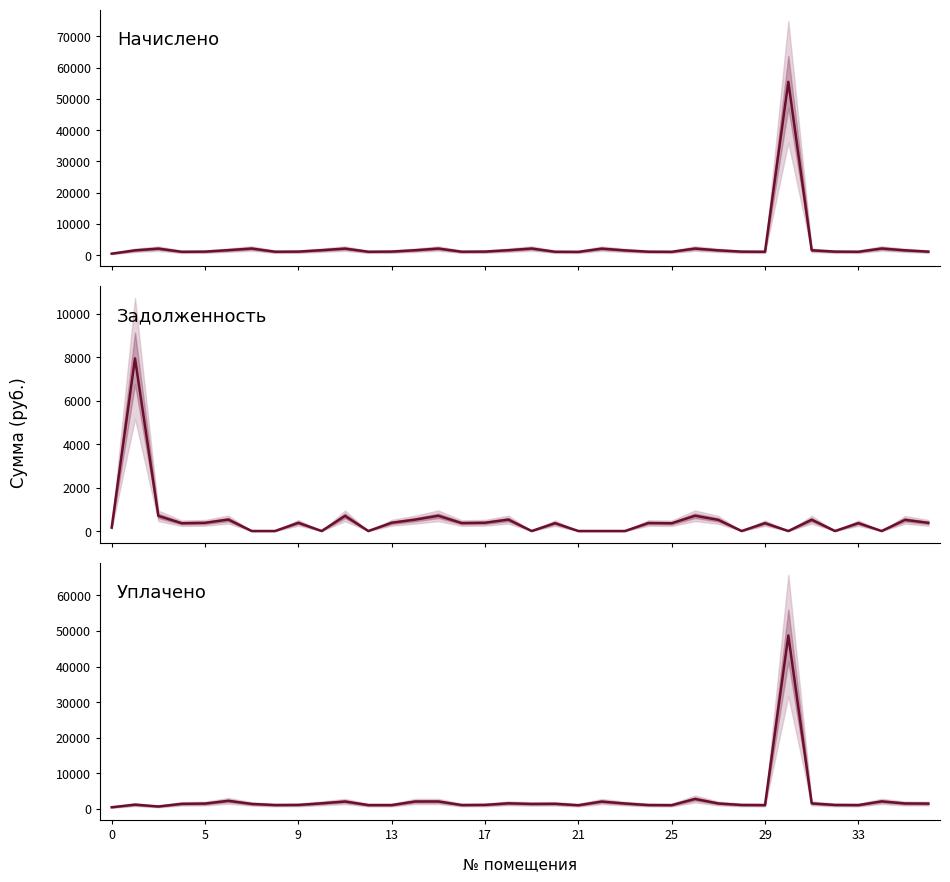

Which series has the widest spread of values?

начислено (col_3)